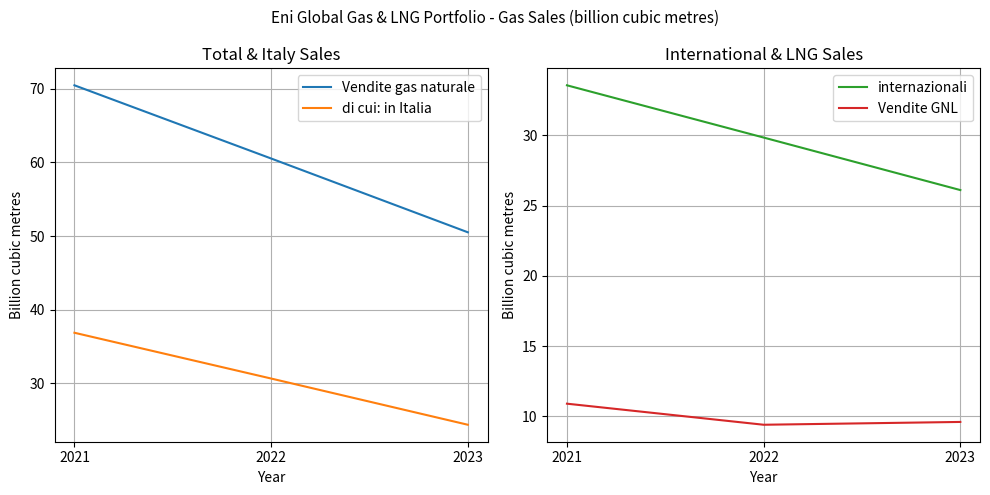

True or false: Vendite gas naturale has a value of 50.5 at 2023.

True